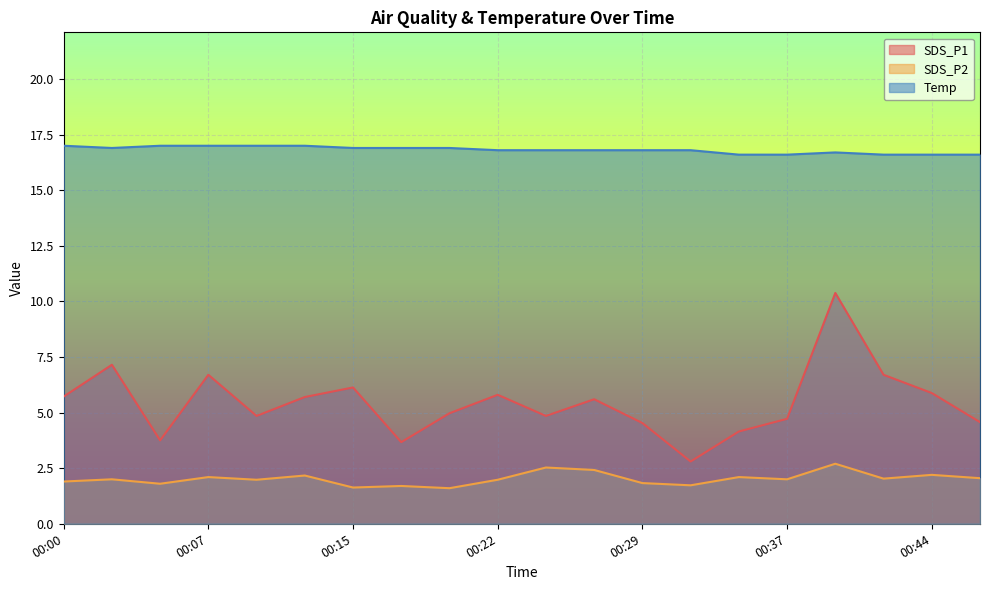

At which category is the sum across all series the highest?

00:39